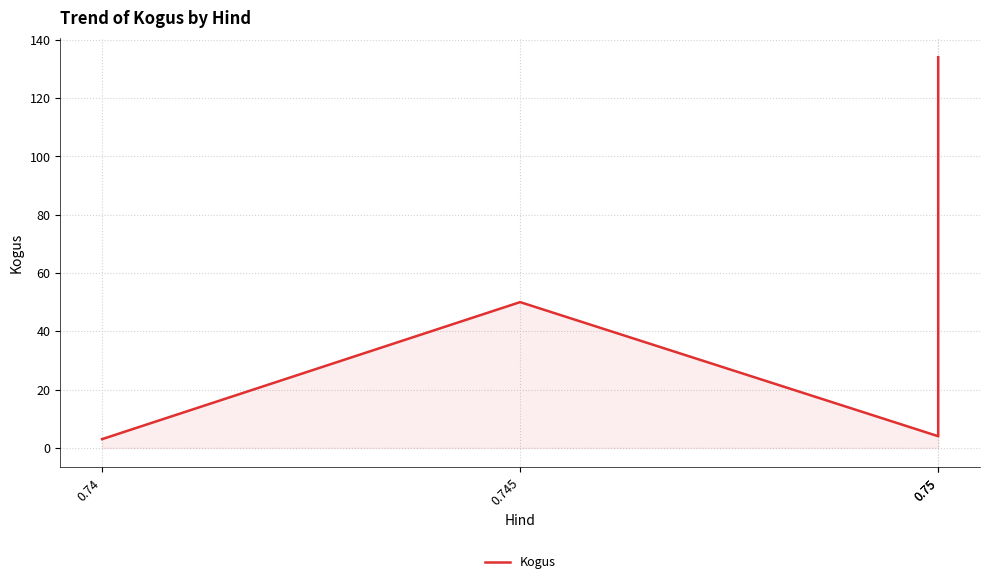

How many values exceed 50?

1